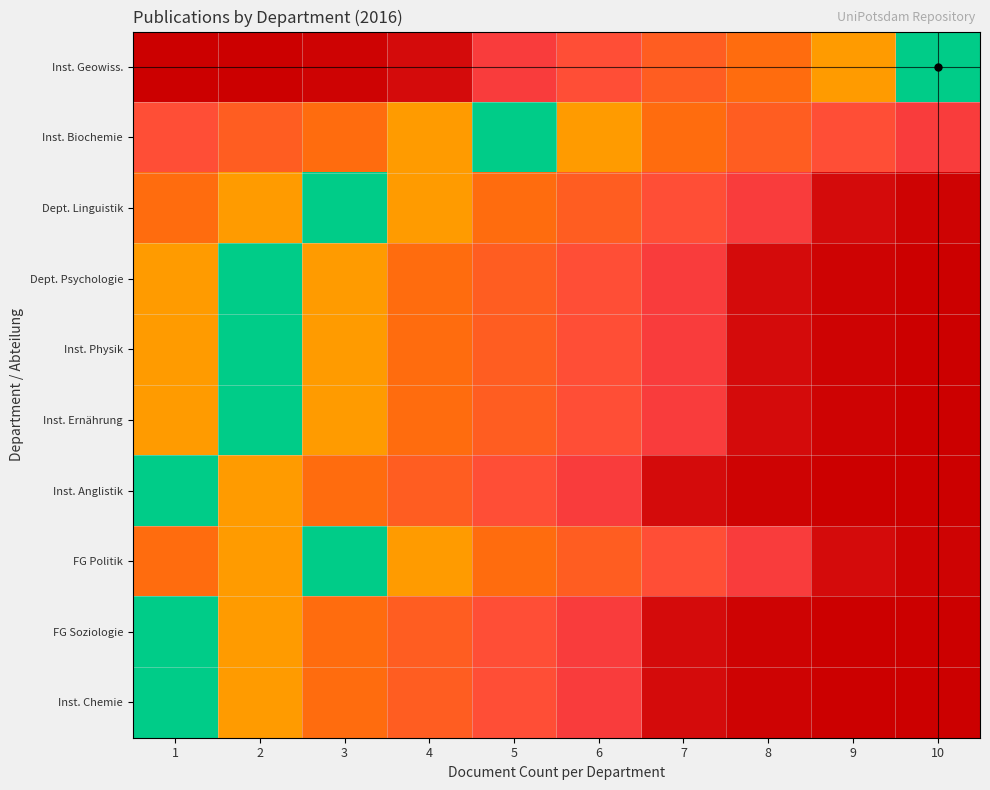

Reading left to right, transcribe all the data shown in this chart.

Inst. Geowiss.: 1=0.0	2=0.0	3=0.0	4=0.0	5=0.2	6=0.2	7=0.2	8=0.3	9=0.4	10=1.0
Inst. Biochemie: 1=0.2	2=0.2	3=0.3	4=0.4	5=1.0	6=0.4	7=0.3	8=0.2	9=0.2	10=0.2
Dept. Linguistik: 1=0.3	2=0.4	3=1.0	4=0.4	5=0.3	6=0.2	7=0.2	8=0.2	9=0.0	10=0.0
Dept. Psychologie: 1=0.4	2=1.0	3=0.4	4=0.3	5=0.2	6=0.2	7=0.2	8=0.0	9=0.0	10=0.0
Inst. Physik: 1=0.4	2=1.0	3=0.4	4=0.3	5=0.2	6=0.2	7=0.2	8=0.0	9=0.0	10=0.0
Inst. Ernährung: 1=0.4	2=1.0	3=0.4	4=0.3	5=0.2	6=0.2	7=0.2	8=0.0	9=0.0	10=0.0
Inst. Anglistik: 1=1.0	2=0.4	3=0.3	4=0.2	5=0.2	6=0.2	7=0.0	8=0.0	9=0.0	10=0.0
FG Politik: 1=0.3	2=0.4	3=1.0	4=0.4	5=0.3	6=0.2	7=0.2	8=0.2	9=0.0	10=0.0
FG Soziologie: 1=1.0	2=0.4	3=0.3	4=0.2	5=0.2	6=0.2	7=0.0	8=0.0	9=0.0	10=0.0
Inst. Chemie: 1=1.0	2=0.4	3=0.3	4=0.2	5=0.2	6=0.2	7=0.0	8=0.0	9=0.0	10=0.0